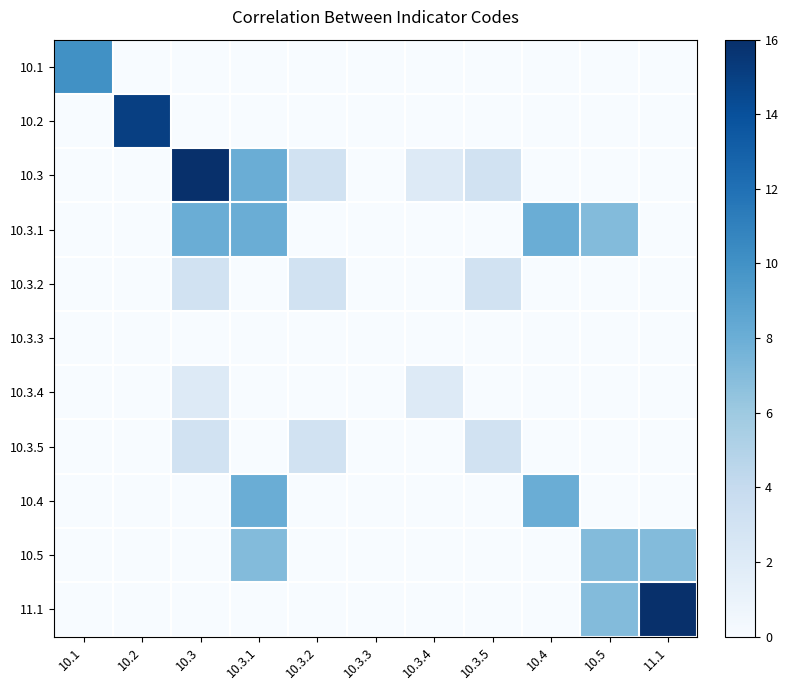

Rank the categories by 10.5 value from lowest to highest.

10.1, 10.2, 10.3, 10.3.2, 10.3.3, 10.3.4, 10.3.5, 10.4, 10.3.1, 10.5, 11.1